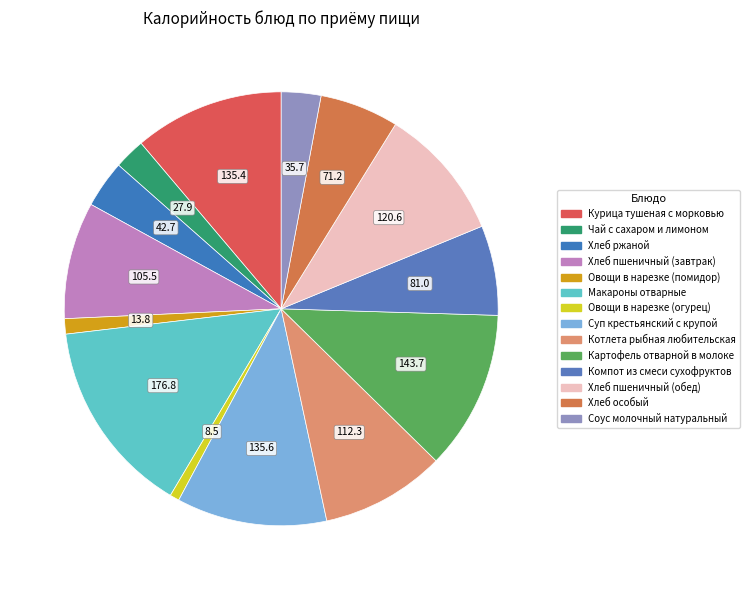

How many segments does this pie chart have?

14